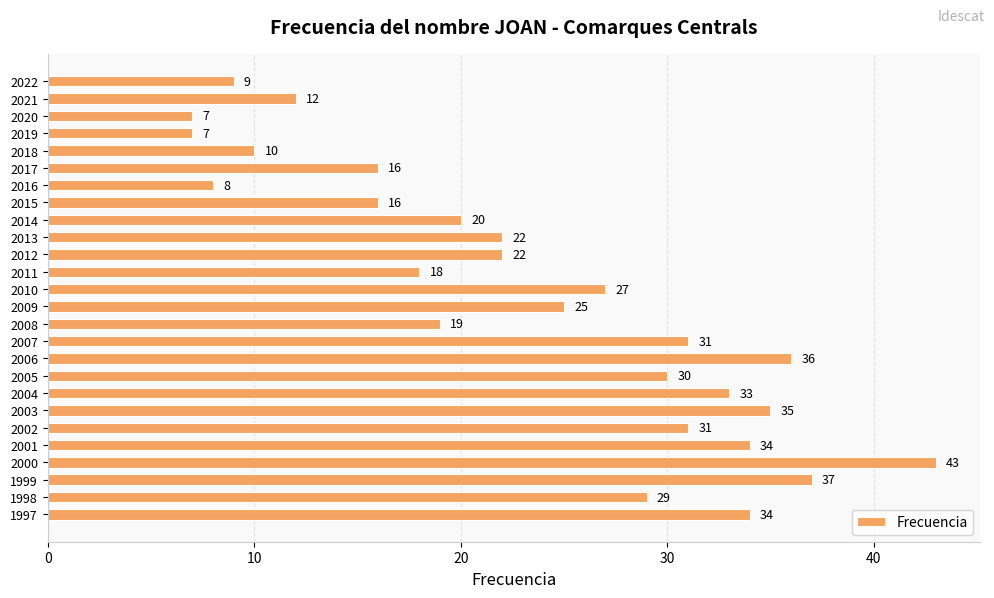

What is the smallest value displayed?

7